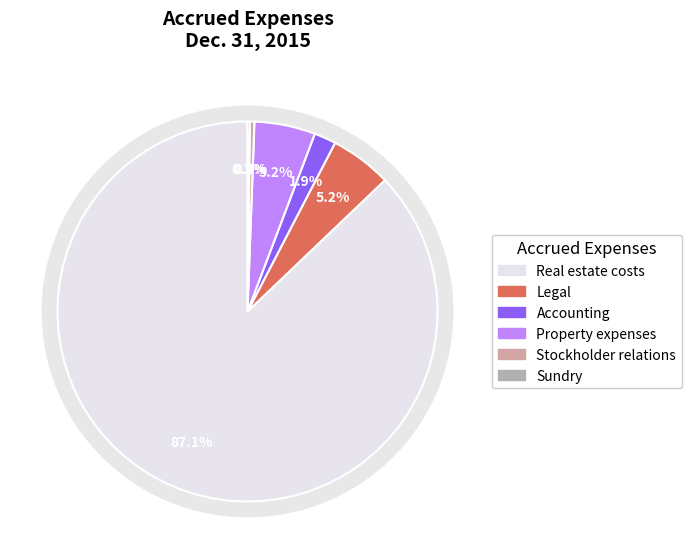

Which slice represents more than half of the pie?

Real estate costs